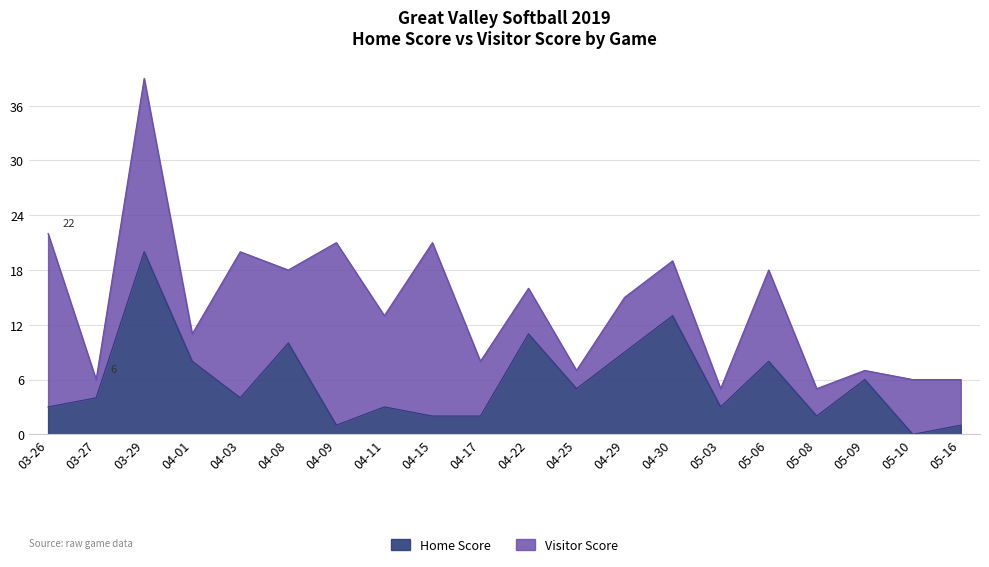

What is the difference between the maximum and minimum values in the Home Score series?

20